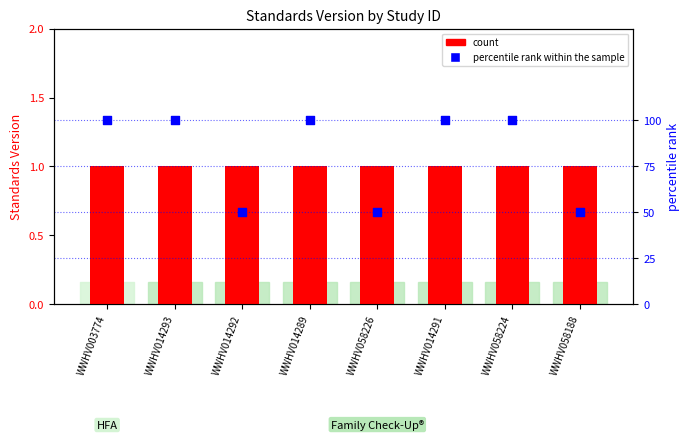

Which series has the largest total across all categories?

percentile rank within the sample